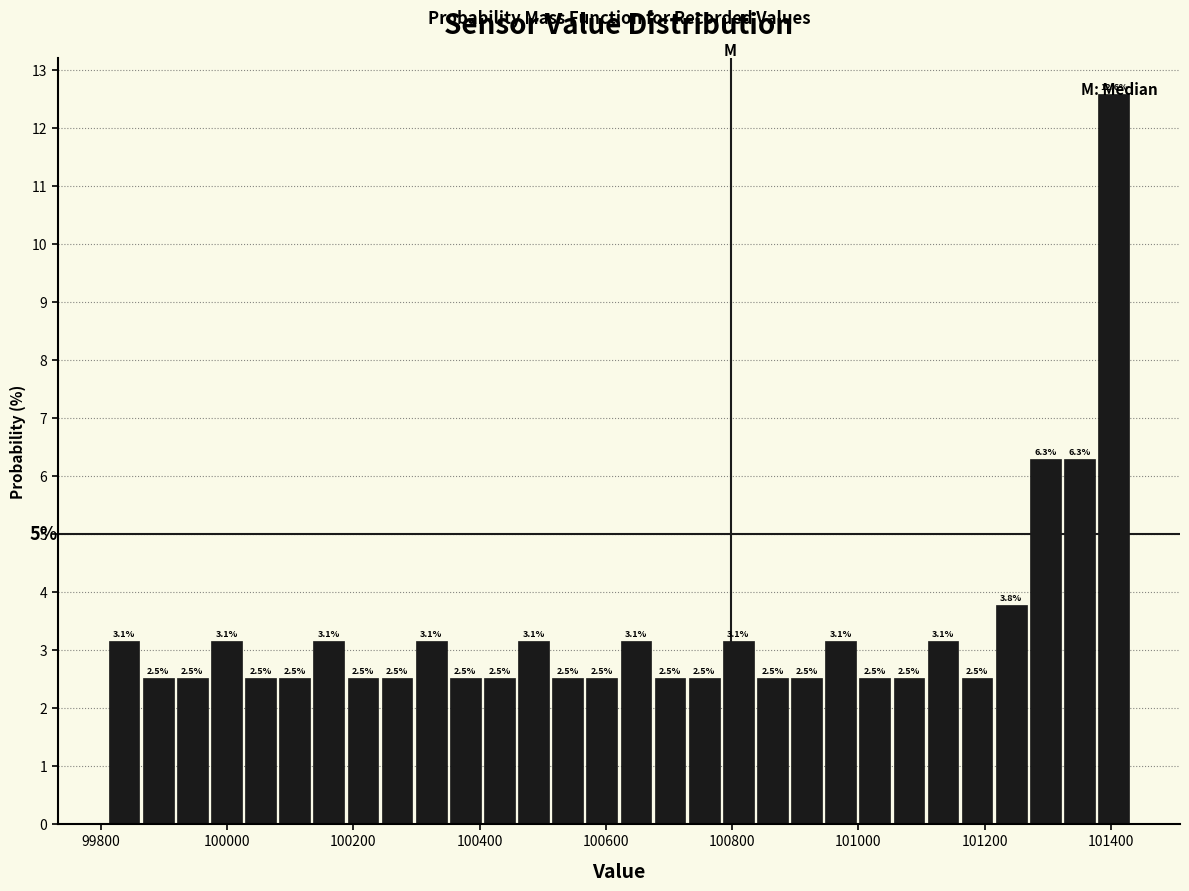

Read against the x-axis, roughly where is the centre of the tallest bar?

101400